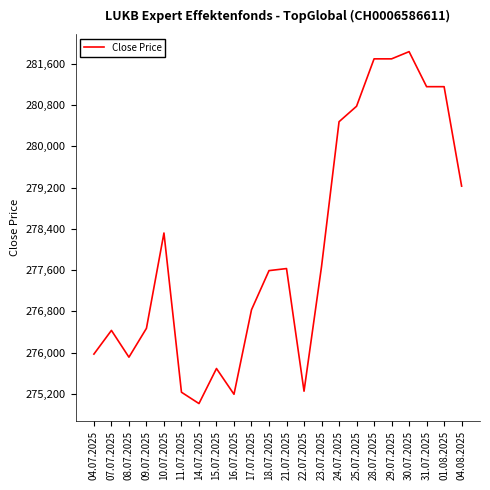

The chart shows a value of 281160 at 01.08.2025. True or false?

True